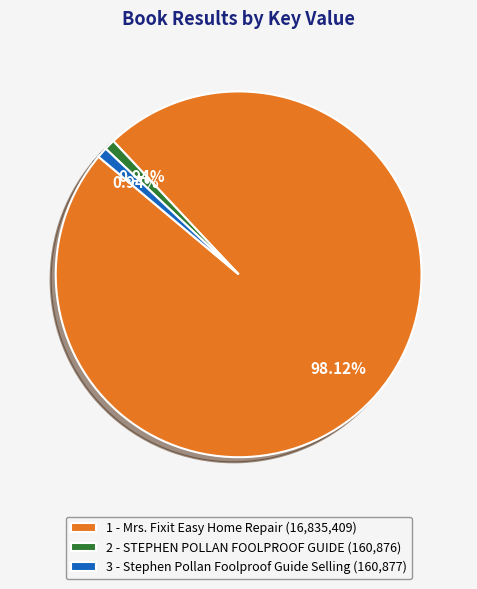

What is the ratio of the value at 1 - Mrs. Fixit Easy Home Repair to the value at 2 - STEPHEN POLLAN FOOLPROOF GUIDE?

104.6